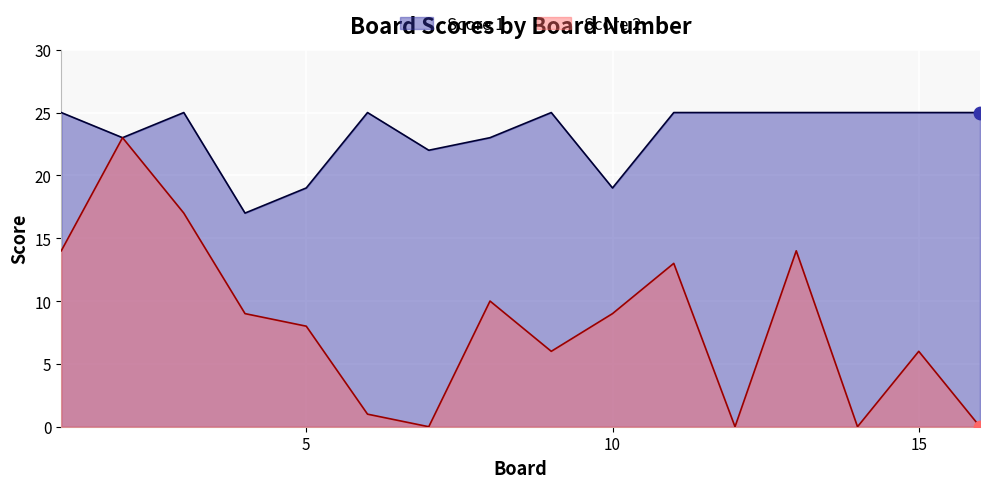

At how many categories does at least one series exceed 24?

10